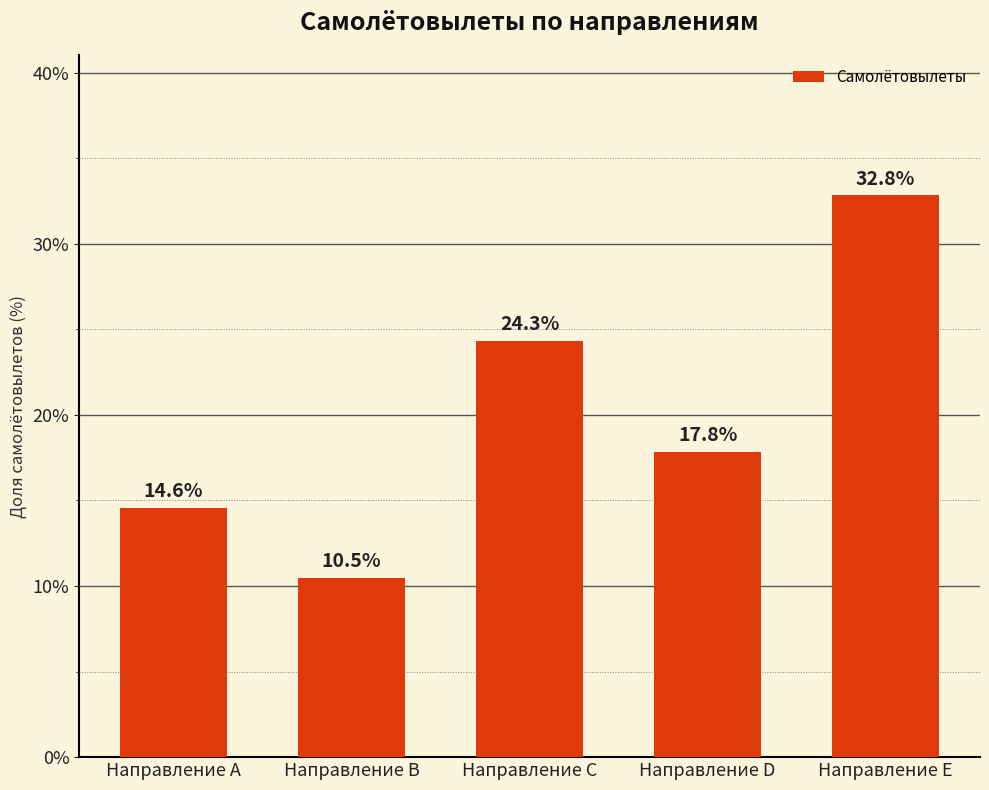

List the labels in order of value, smallest first.

Направление B, Направление A, Направление D, Направление C, Направление E